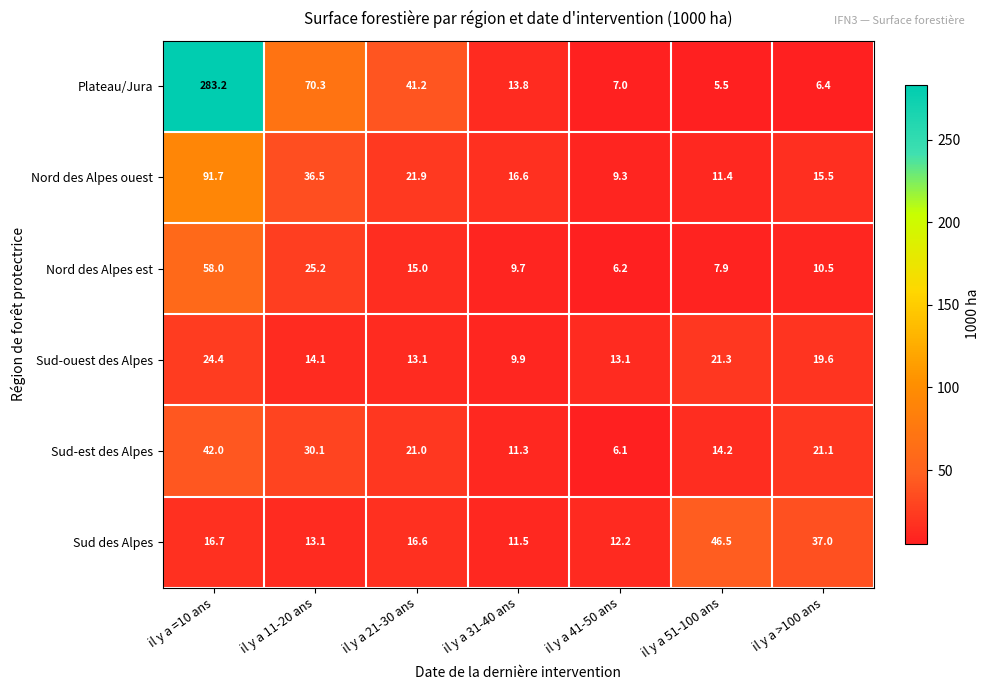

Which series has the largest range (max minus min)?

Plateau/Jura